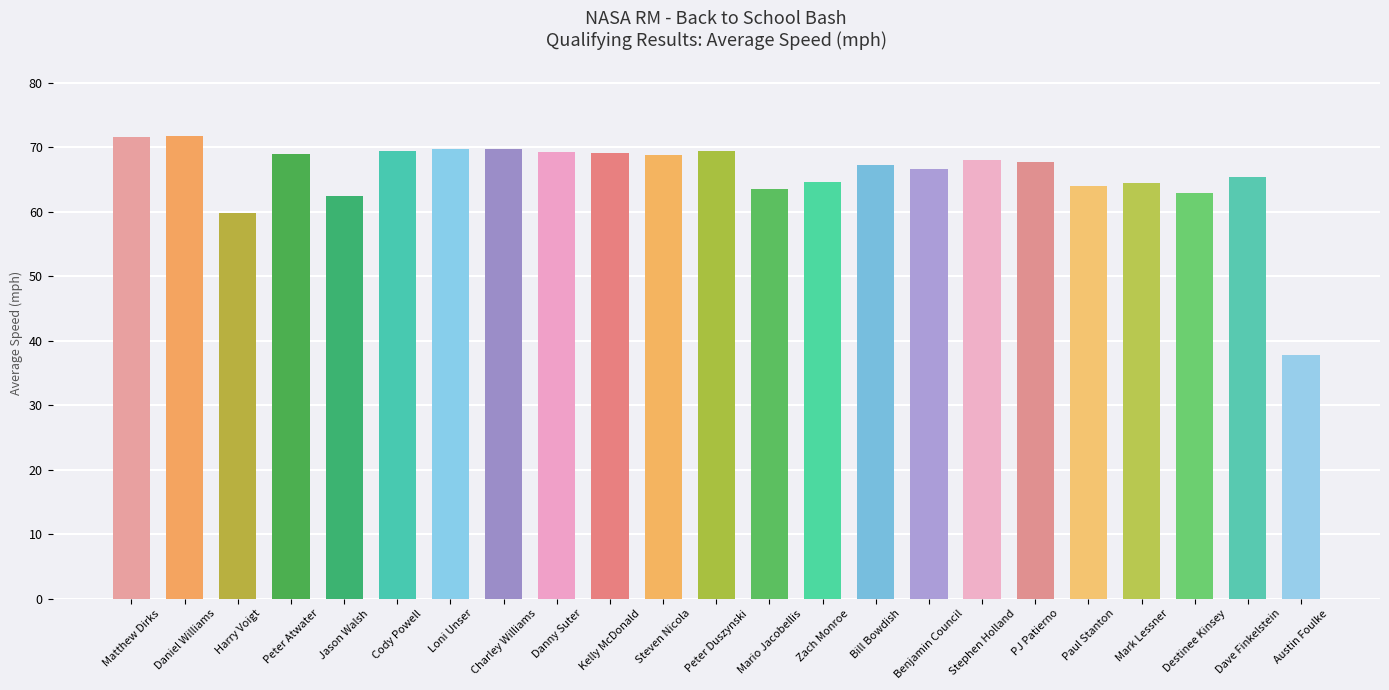

The value at Benjamin Council is 66.6. True or false?

True